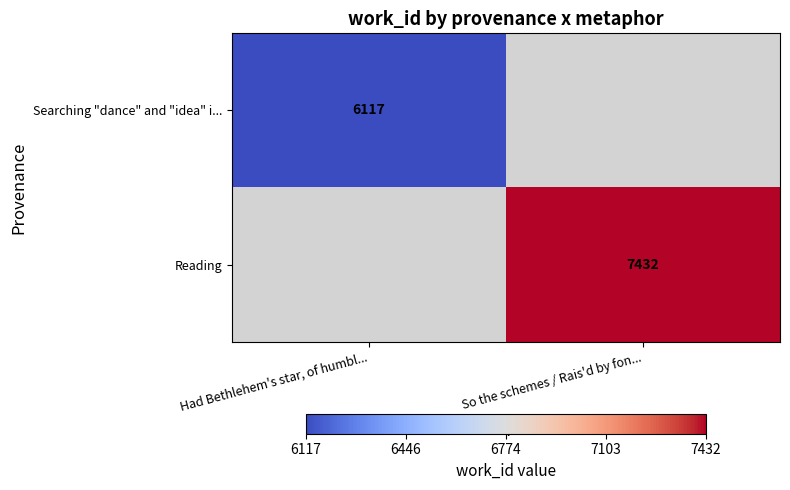

Is the value of Searching "dance" and "idea" i... at Had Bethlehem's star, of humbl... greater than the value of Reading at So the schemes / Rais'd by fon...?

No